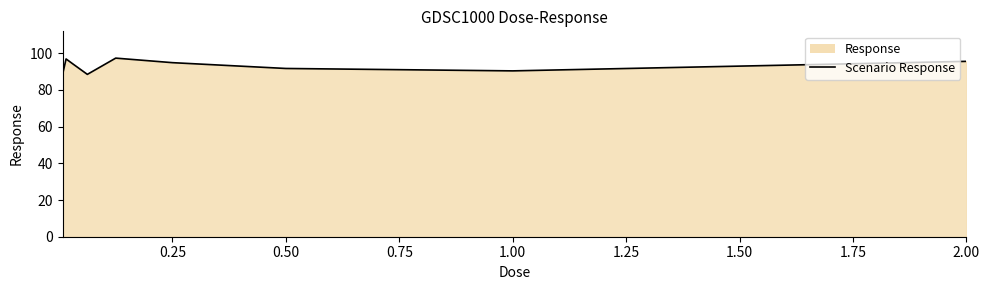

What is the change in value from 0.25 to 0.50?

-3.2